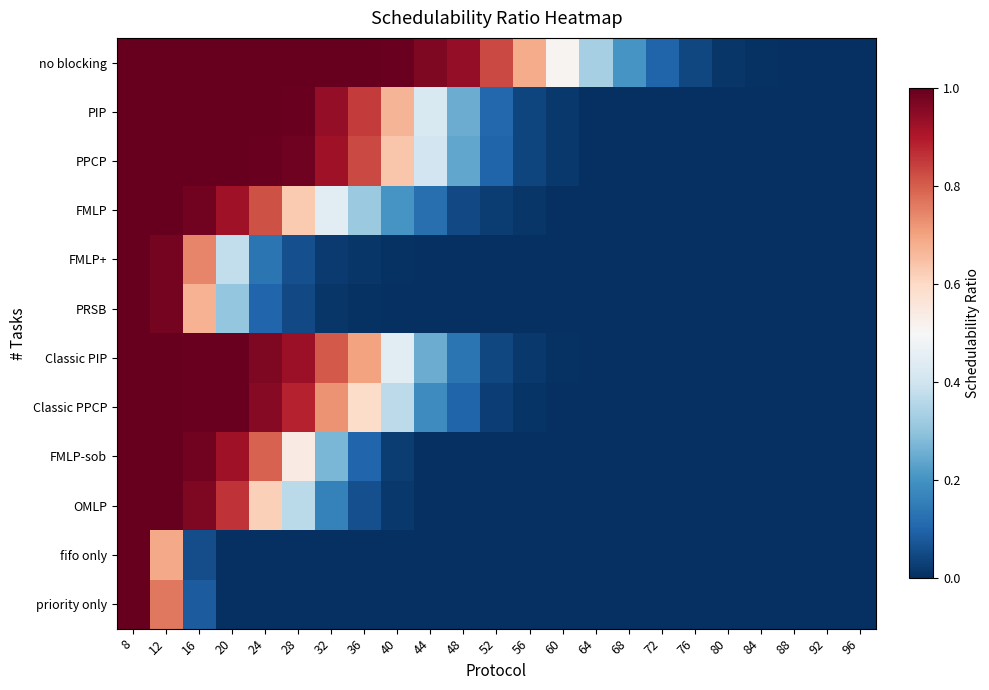

What is the greatest value displayed?

1.0